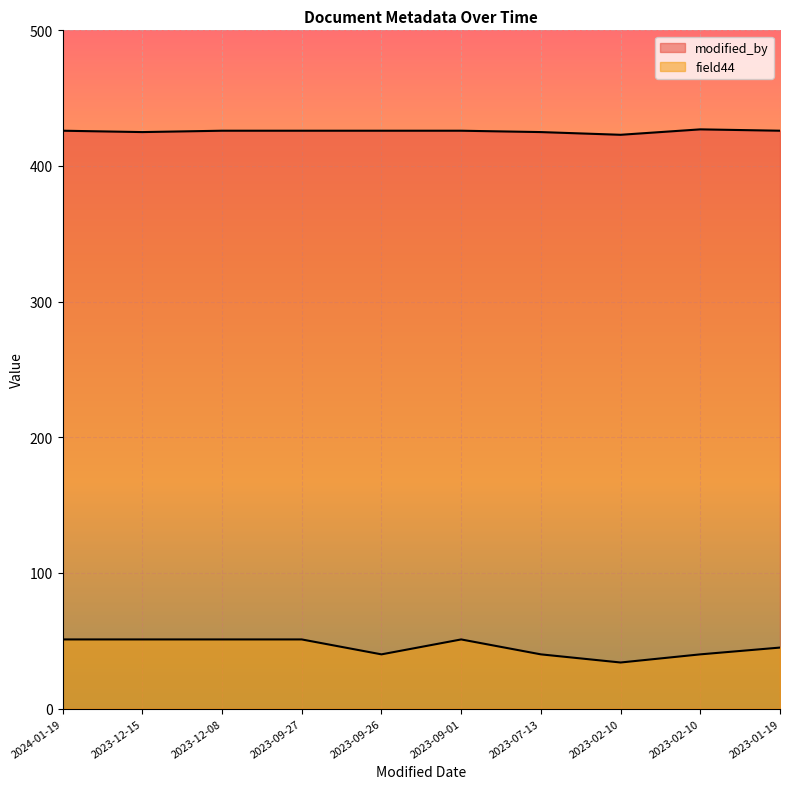

What is the label of the 2nd point from the left?

2023-12-15